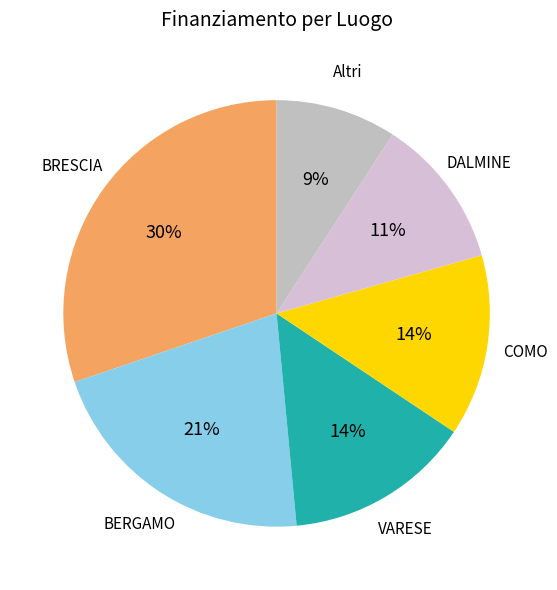

What is the ratio of the value at BERGAMO to the value at DALMINE?

1.9